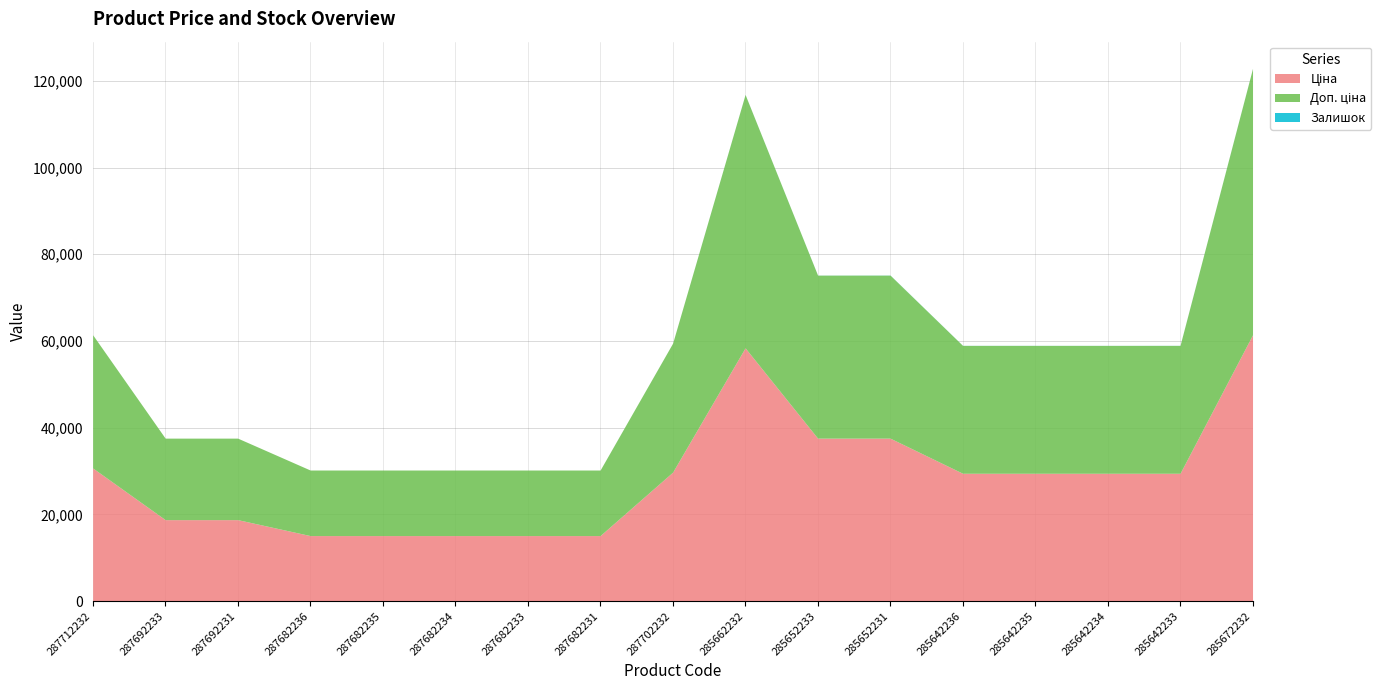

Reading right to left, list all the values displayed in this chart.

Ціна: 61434.3	29491.5	29491.5	29491.5	29491.5	37593.6	37593.6	58426.5	29747.2	15120.0	15120.0	15120.0	15120.0	15120.0	18796.8	18796.8	30717.1
Доп. ціна: 61434.3	29491.5	29491.5	29491.5	29491.5	37593.6	37593.6	58426.5	29747.2	15120.0	15120.0	15120.0	15120.0	15120.0	18796.8	18796.8	30717.1
Залишок: 16.0	16.0	10.0	13.0	14.0	23.0	13.0	13.0	0.0	0.0	0.0	0.0	0.0	0.0	0.0	0.0	0.0